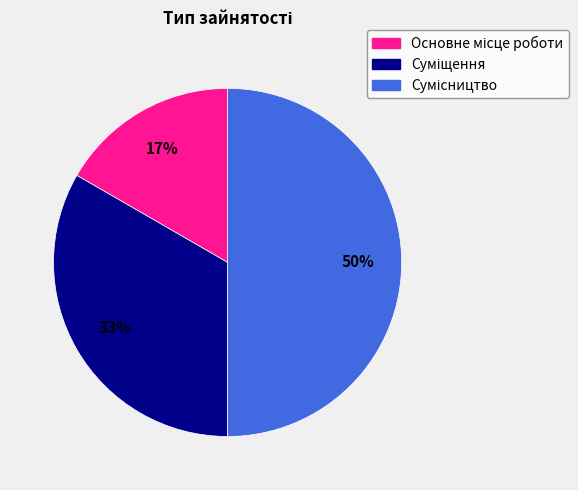

To the nearest percent, what is the difference between the largest and smallest slice percentages?

33%